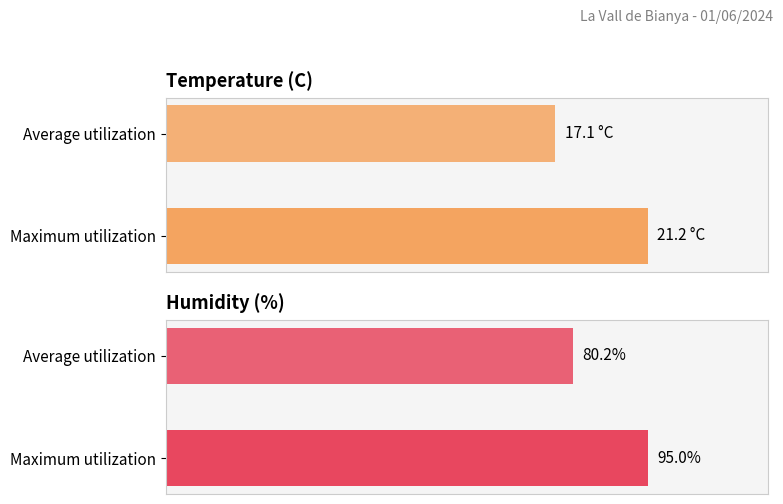

What is the highest value of the Temperature (C) series?

21.2